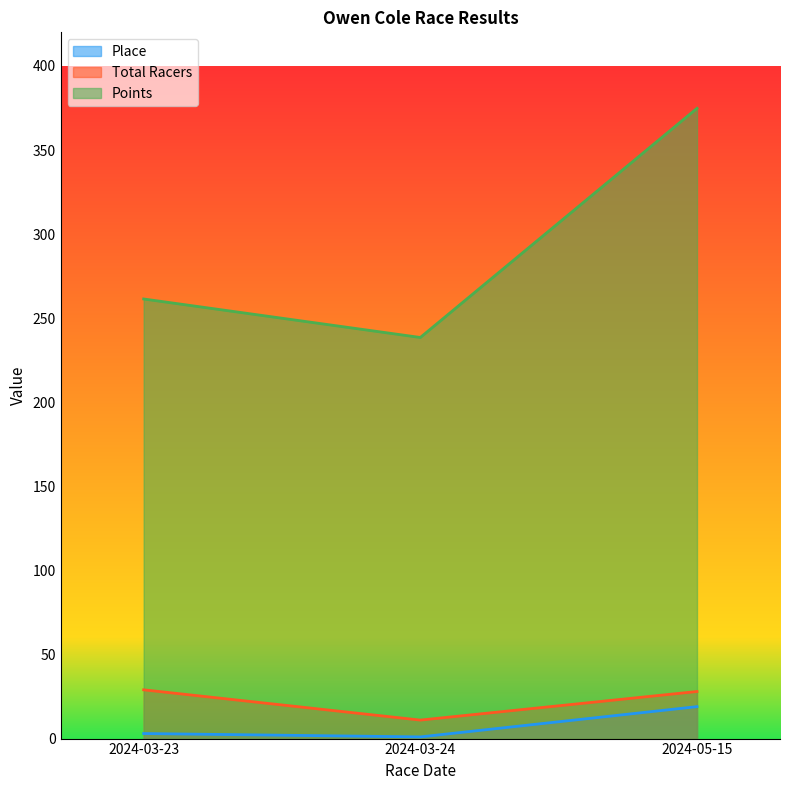

Reading left to right, what are all the values shown in this chart?

Place: 2024-03-23=3.0	2024-03-24=1.0	2024-05-15=19.0
Total Racers: 2024-03-23=29.0	2024-03-24=11.0	2024-05-15=28.0
Points: 2024-03-23=261.4	2024-03-24=238.5	2024-05-15=374.8